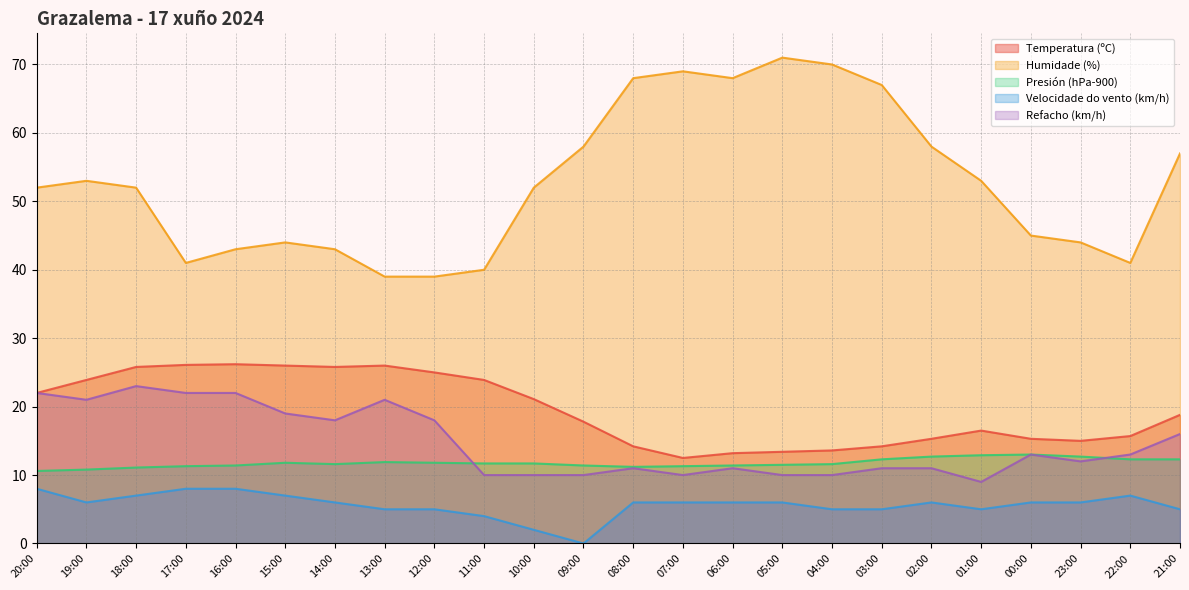

List the series in order of their peak value, highest first.

Humidade (%), Temperatura (ºC), Refacho (km/h), Presión (hPa-900), Velocidade do vento (km/h)